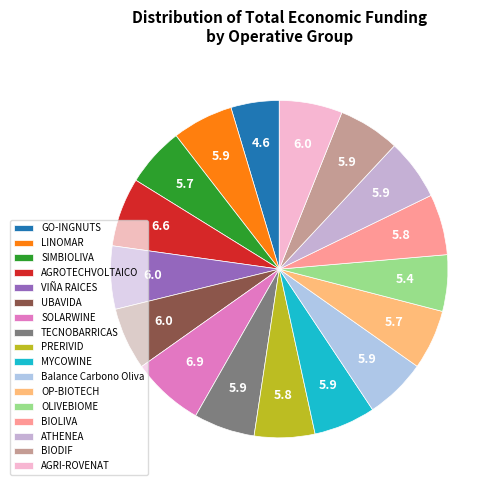

How many slices are in this pie chart?

17